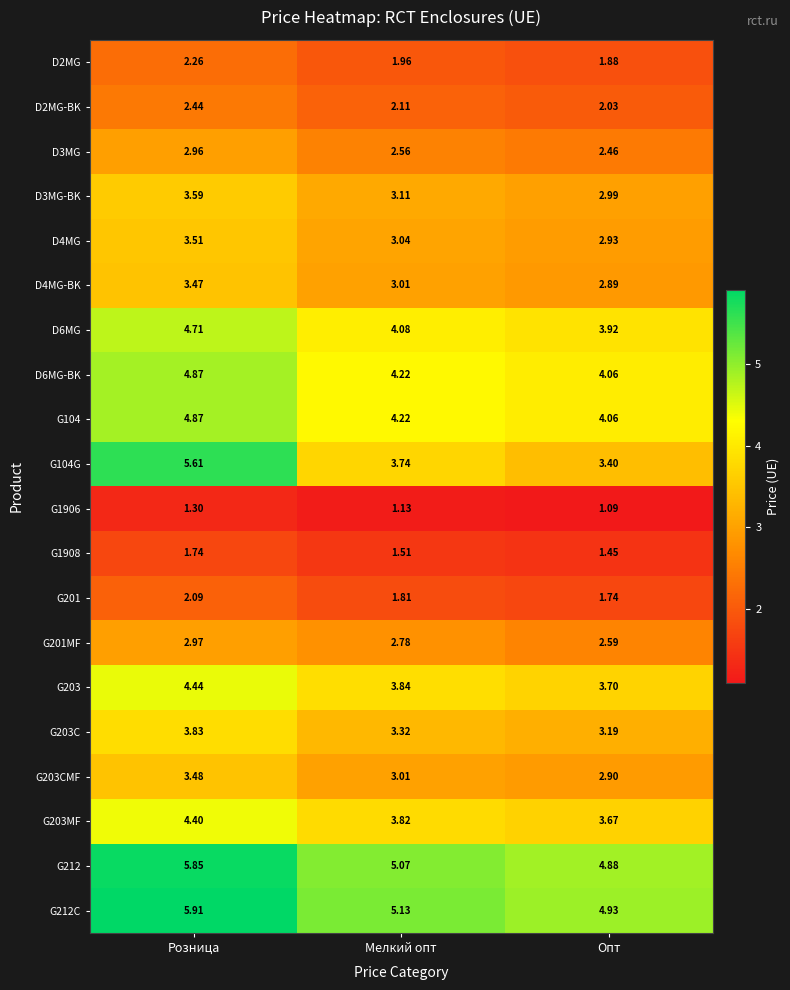

Which label corresponds to the largest value in the chart?

Розница